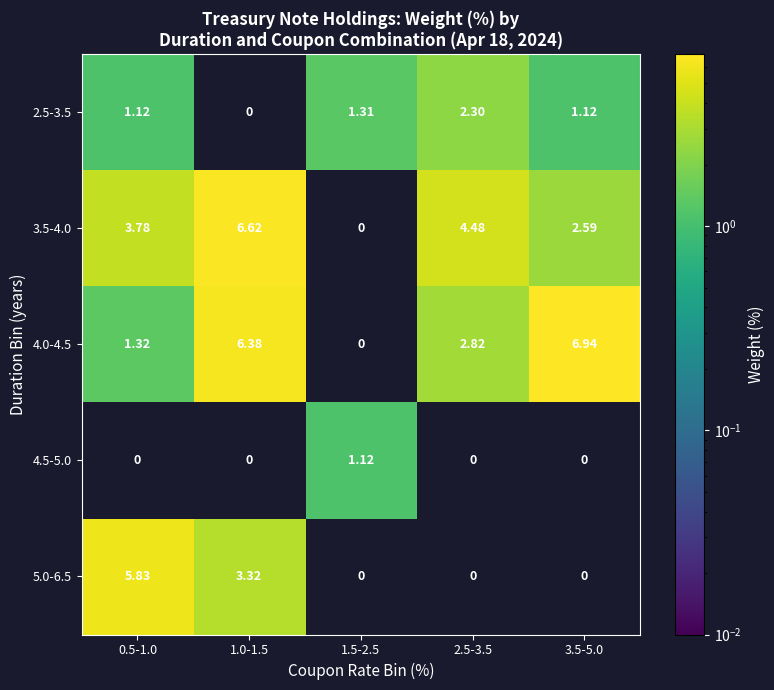

Rank the series by their maximum value, from highest to lowest.

4.0-4.5, 3.5-4.0, 5.0-6.5, 2.5-3.5, 4.5-5.0